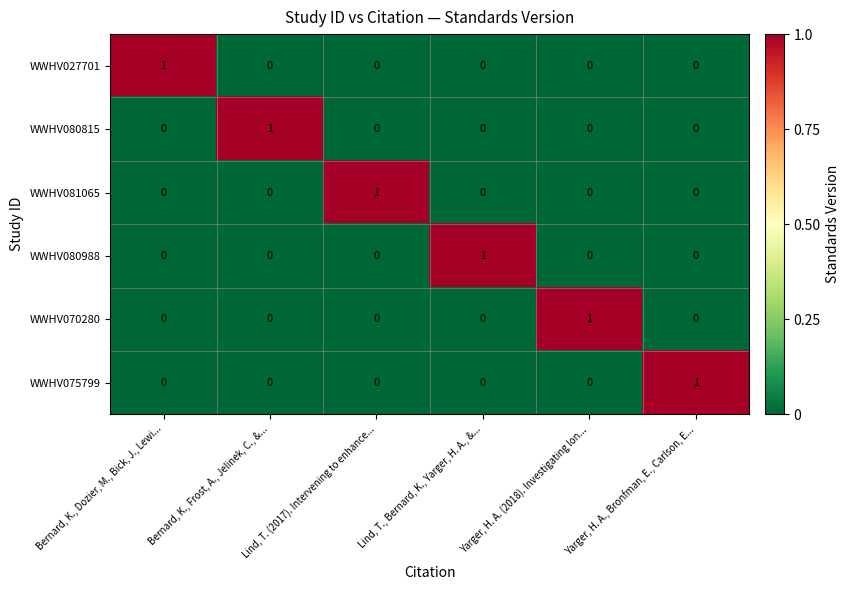

At which label does WWHV081065 reach its peak?

Lind, T. (2017). Intervening to enhance...